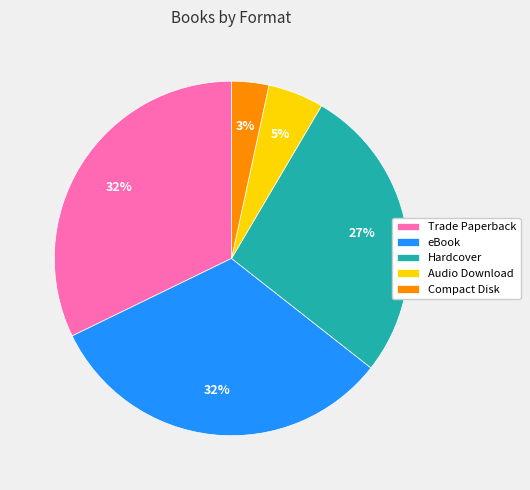

To the nearest percent, what is the average slice percentage?

20%